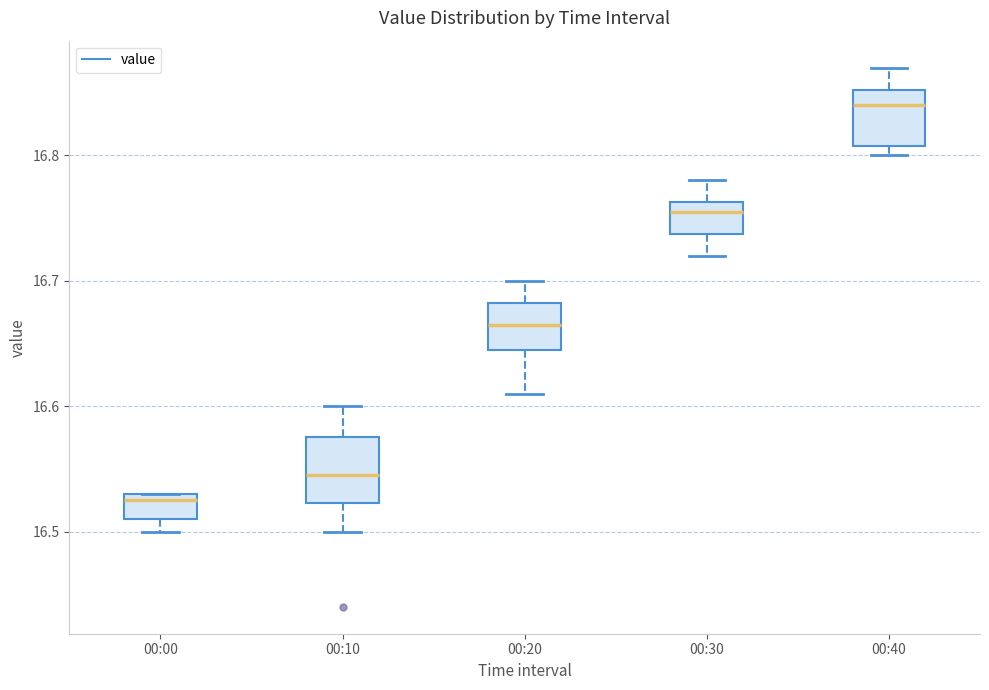

Which box has the lowest median line?

00:00